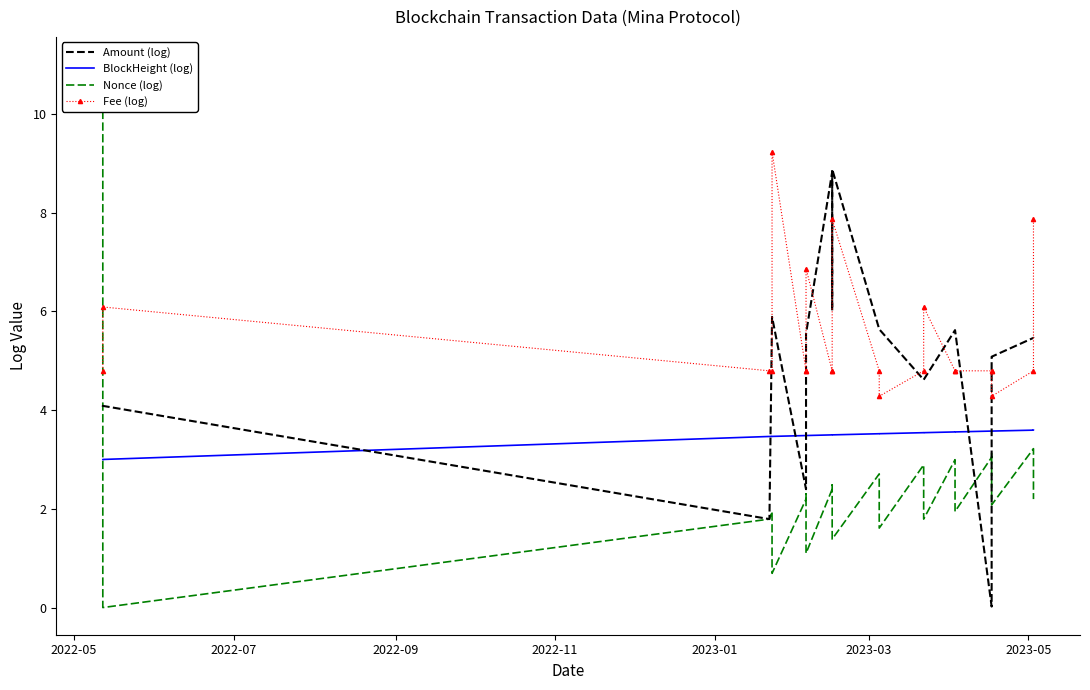

Reading right to left, what are all the values shown in this chart?

Amount (log): 5.5	5.5	5.1	5.1	0.0	5.6	5.6	4.6	4.6	5.6	5.6	8.9	6.0	8.8	5.5	5.5	2.4	5.9	5.9	1.8	4.1	4.1
BlockHeight (log): 3.6	3.6	3.6	3.6	3.6	3.6	3.6	3.5	3.5	3.5	3.5	3.5	3.5	3.5	3.5	3.5	3.5	3.5	3.5	3.5	3.0	3.0
Nonce (log): 2.2	3.2	2.1	3.1	3.0	1.9	3.0	1.8	2.9	1.6	2.7	1.4	2.5	2.4	1.1	2.3	2.2	0.7	1.9	1.8	0.0	11.0
Fee (log): 7.9	4.8	4.3	4.8	4.8	4.8	4.8	6.1	4.8	4.3	4.8	7.9	4.8	4.8	6.9	4.8	4.8	9.2	4.8	4.8	6.1	4.8